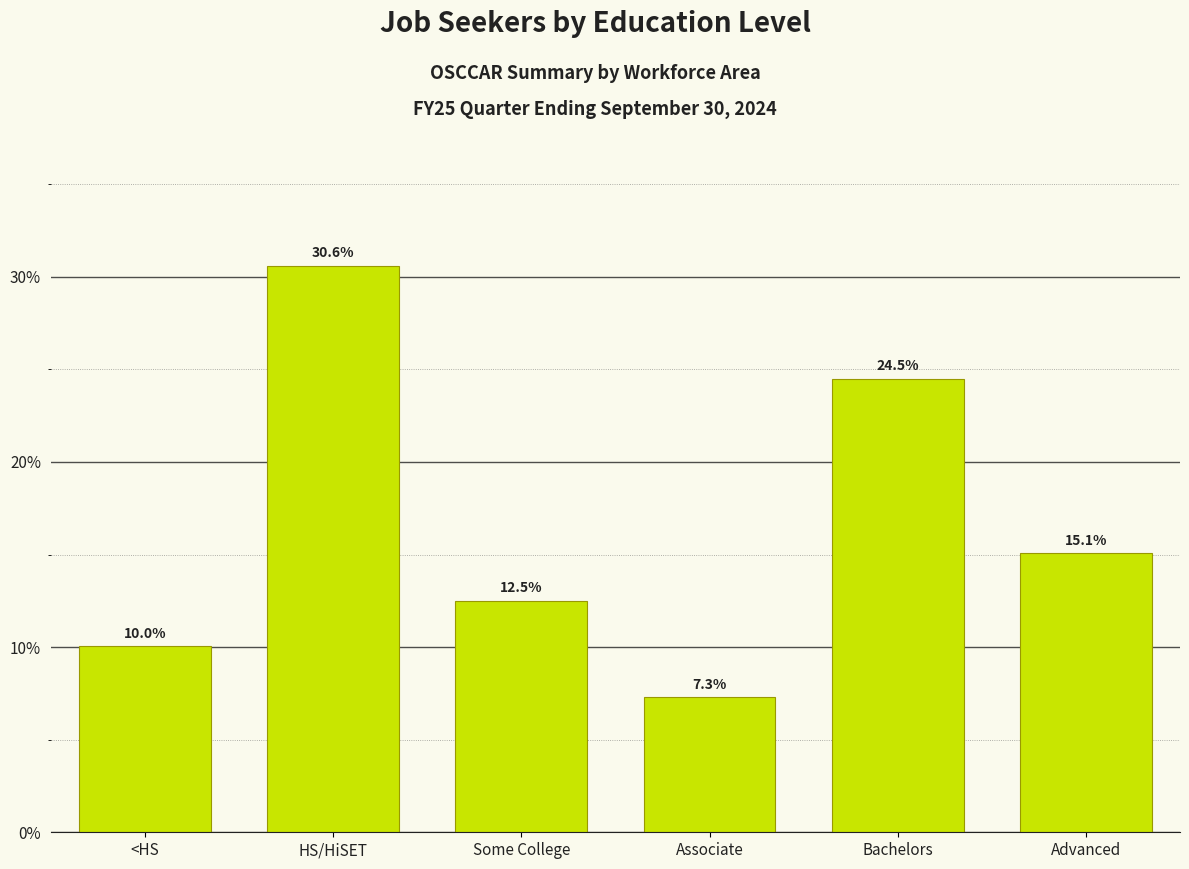

Reading left to right, what are all the values shown in this chart?

<HS=10.0	HS/HiSET=30.6	Some College=12.5	Associate=7.3	Bachelors=24.5	Advanced=15.1